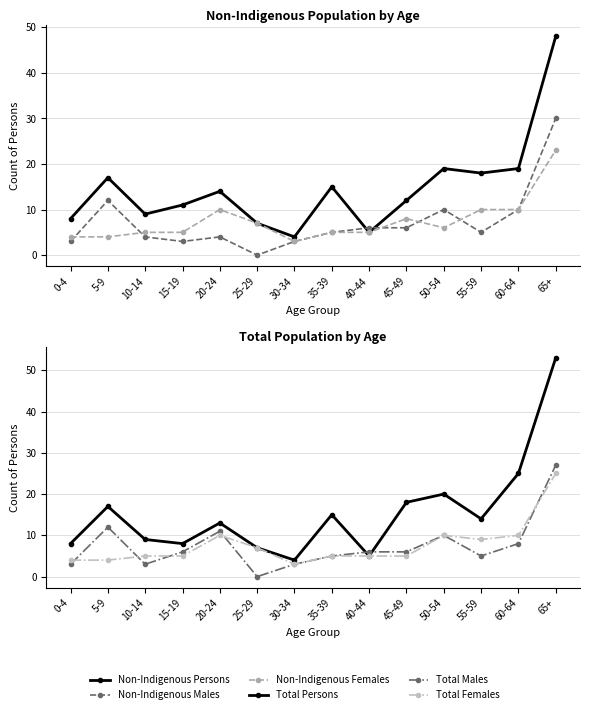

Reading left to right, extract all data points from this chart.

Non-Indigenous Persons: 8	17	9	11	14	7	4	15	5	12	19	18	19	48
Non-Indigenous Males: 3	12	4	3	4	0	3	5	6	6	10	5	10	30
Non-Indigenous Females: 4	4	5	5	10	7	3	5	5	8	6	10	10	23
Total Persons: 8	17	9	8	13	7	4	15	5	18	20	14	25	53
Total Males: 3	12	3	6	11	0	3	5	6	6	10	5	8	27
Total Females: 4	4	5	5	10	7	3	5	5	5	10	9	10	25